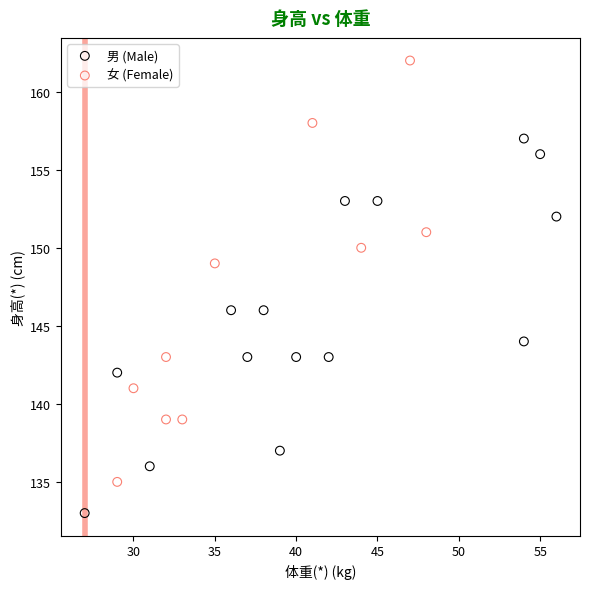

Which series has the widest spread of Y values?

女 (Female)